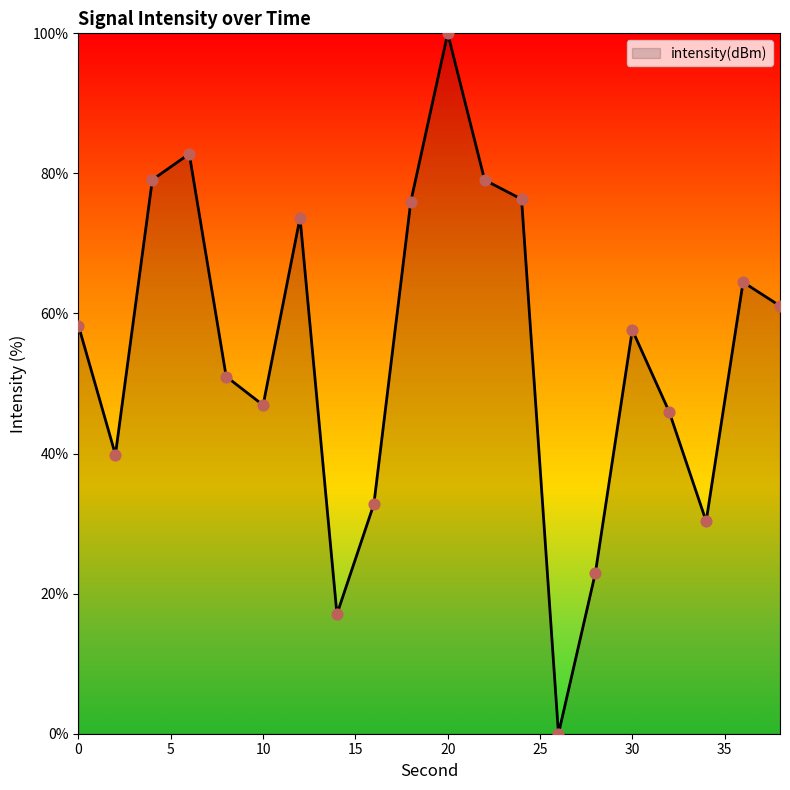

What is the difference between the maximum and minimum values?

100.0